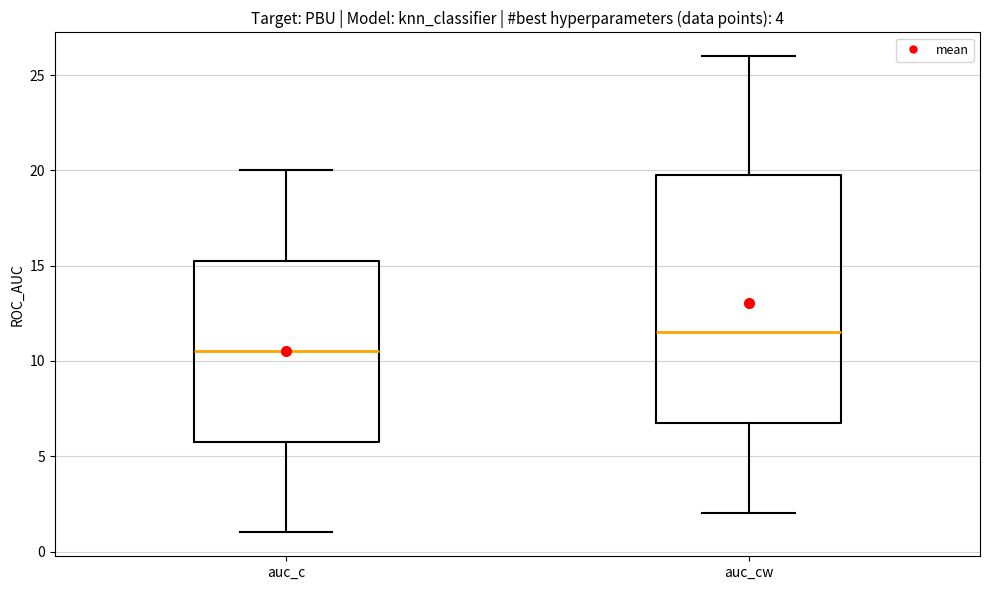

Where does the upper whisker of the box for auc_cw end on the y-axis? The values are not printed on the chart, so give them approximately, as read against the axis.

26.0